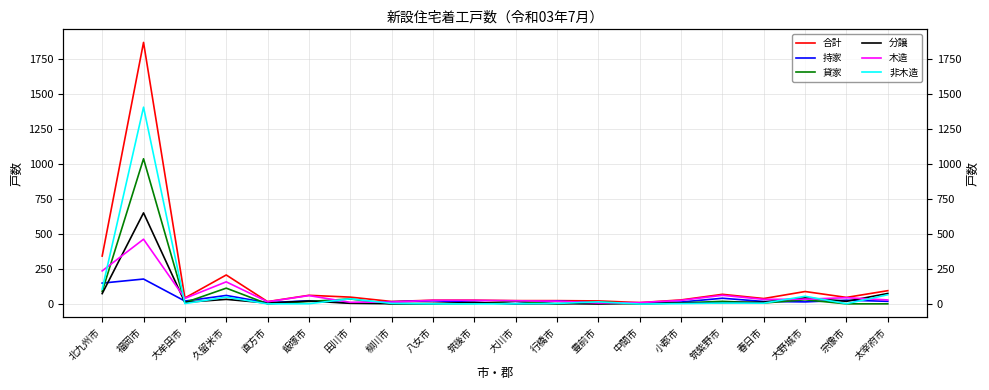

Rank the series by their maximum value, from lowest to highest.

持家, 木造, 分譲, 貸家, 非木造, 合計